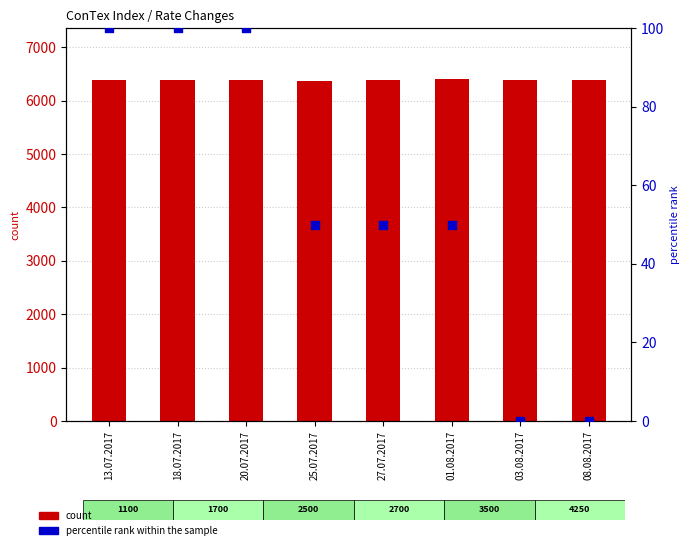

What is the total value across all series at 13.07.2017?

6485